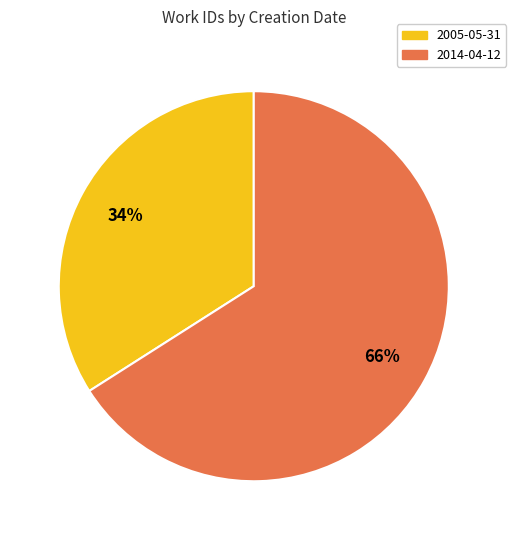

To the nearest percent, what is the combined percentage of 2014-04-12 and 2005-05-31?

100%